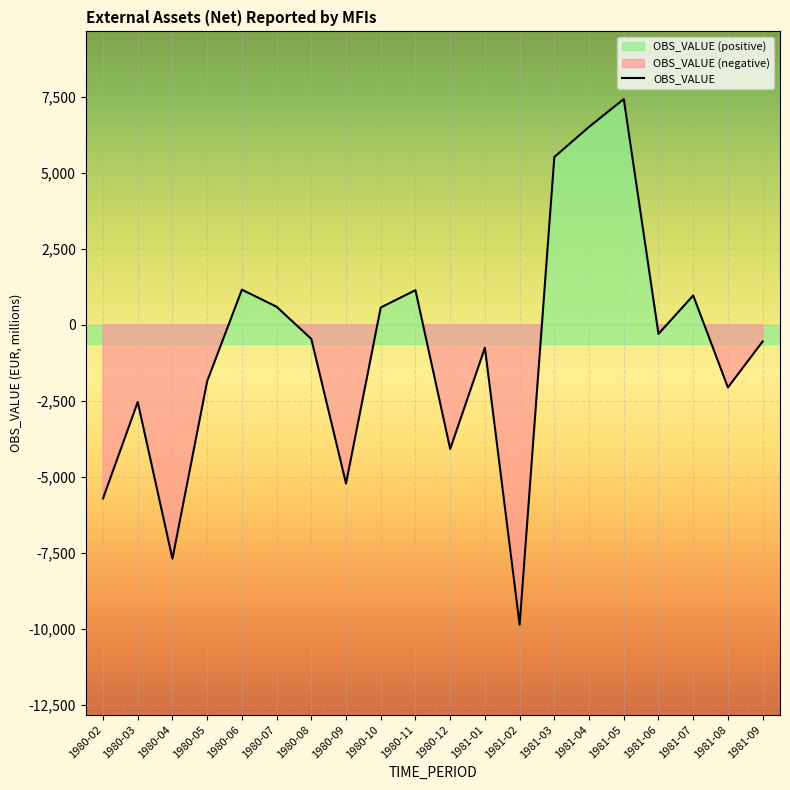

What is the maximum value shown in the chart?

7419.4